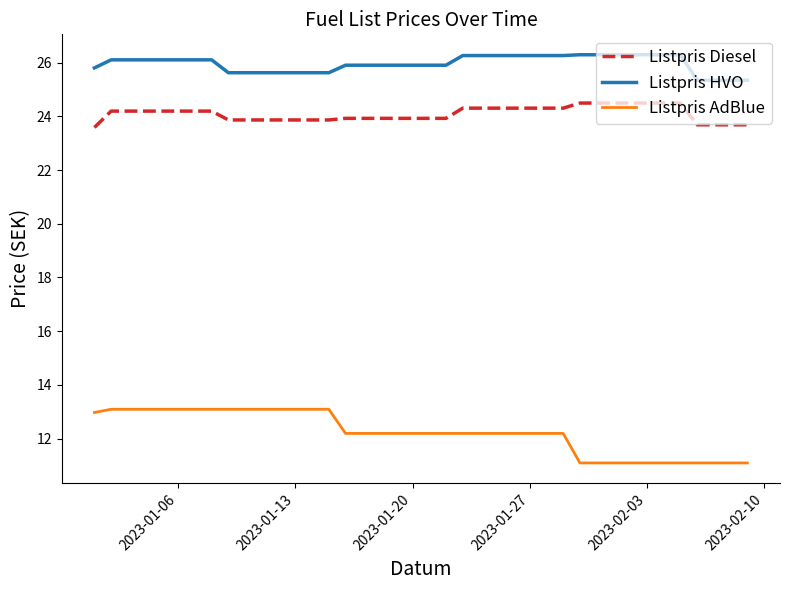

True or false: Listpris Diesel and Listpris AdBlue intersect in this chart.

False